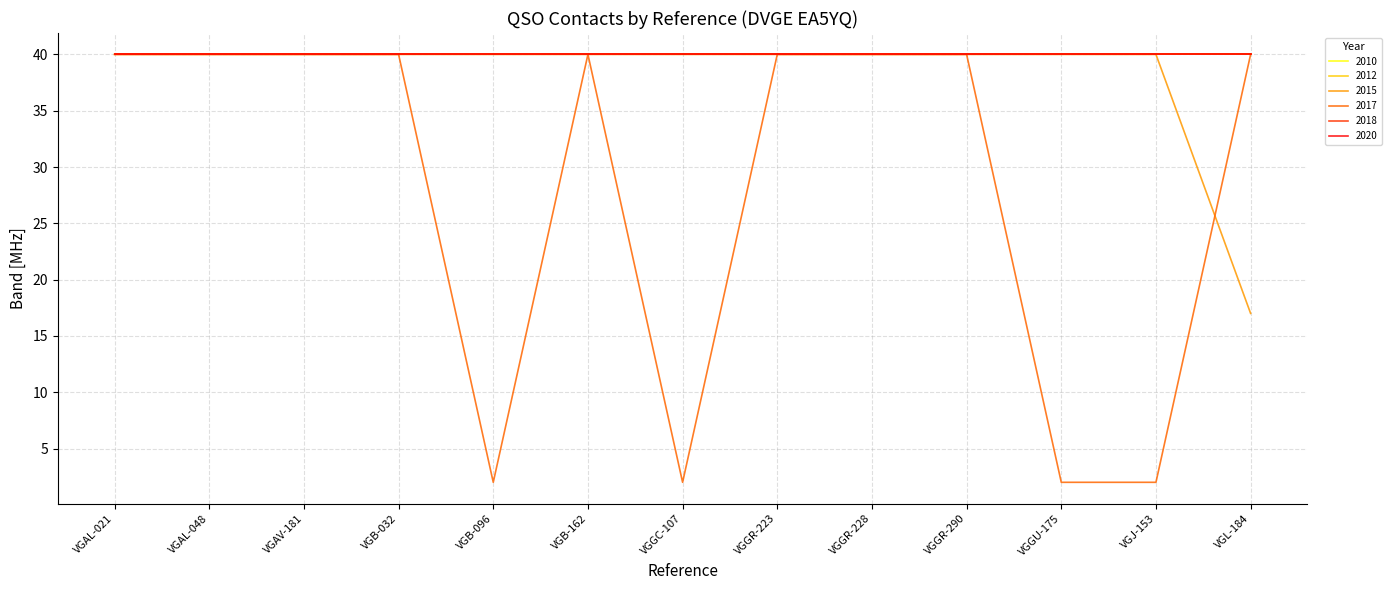

The 2020 series shows 25 at VGJ-153. True or false?

False